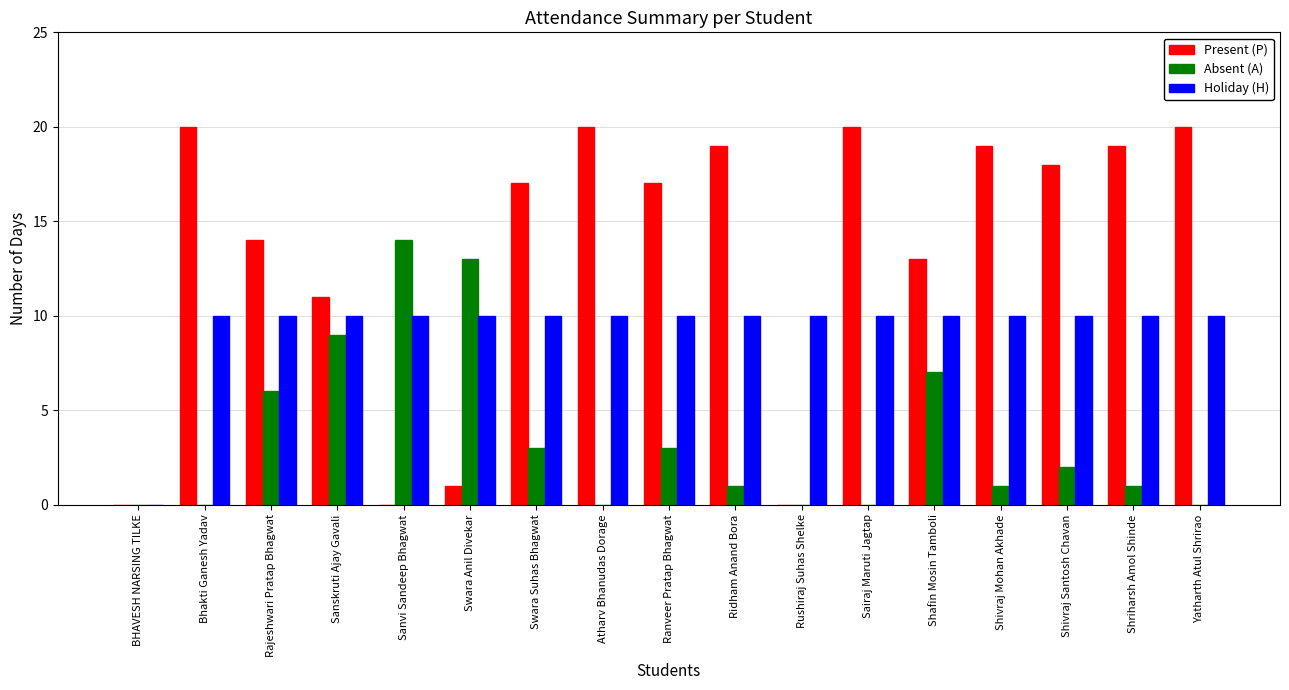

Reading left to right, list all the values displayed in this chart.

Present (P): BHAVESH NARSING TILKE=0	Bhakti Ganesh Yadav=20	Rajeshwari Pratap Bhagwat=14	Sanskruti Ajay Gavali=11	Sanvi Sandeep Bhagwat=0	Swara Anil Divekar=1	Swara Suhas Bhagwat=17	Atharv Bhanudas Dorage=20	Ranveer Pratap Bhagwat=17	Ridham Anand Bora=19	Rushiraj Suhas Shelke=0	Sairaj Maruti Jagtap=20	Shafin Mosin Tamboli=13	Shivraj Mohan Akhade=19	Shivraj Santosh Chavan=18	Shriharsh Amol Shinde=19	Yatharth Atul Shrirao=20
Absent (A): BHAVESH NARSING TILKE=0	Bhakti Ganesh Yadav=0	Rajeshwari Pratap Bhagwat=6	Sanskruti Ajay Gavali=9	Sanvi Sandeep Bhagwat=14	Swara Anil Divekar=13	Swara Suhas Bhagwat=3	Atharv Bhanudas Dorage=0	Ranveer Pratap Bhagwat=3	Ridham Anand Bora=1	Rushiraj Suhas Shelke=0	Sairaj Maruti Jagtap=0	Shafin Mosin Tamboli=7	Shivraj Mohan Akhade=1	Shivraj Santosh Chavan=2	Shriharsh Amol Shinde=1	Yatharth Atul Shrirao=0
Holiday (H): BHAVESH NARSING TILKE=0	Bhakti Ganesh Yadav=10	Rajeshwari Pratap Bhagwat=10	Sanskruti Ajay Gavali=10	Sanvi Sandeep Bhagwat=10	Swara Anil Divekar=10	Swara Suhas Bhagwat=10	Atharv Bhanudas Dorage=10	Ranveer Pratap Bhagwat=10	Ridham Anand Bora=10	Rushiraj Suhas Shelke=10	Sairaj Maruti Jagtap=10	Shafin Mosin Tamboli=10	Shivraj Mohan Akhade=10	Shivraj Santosh Chavan=10	Shriharsh Amol Shinde=10	Yatharth Atul Shrirao=10